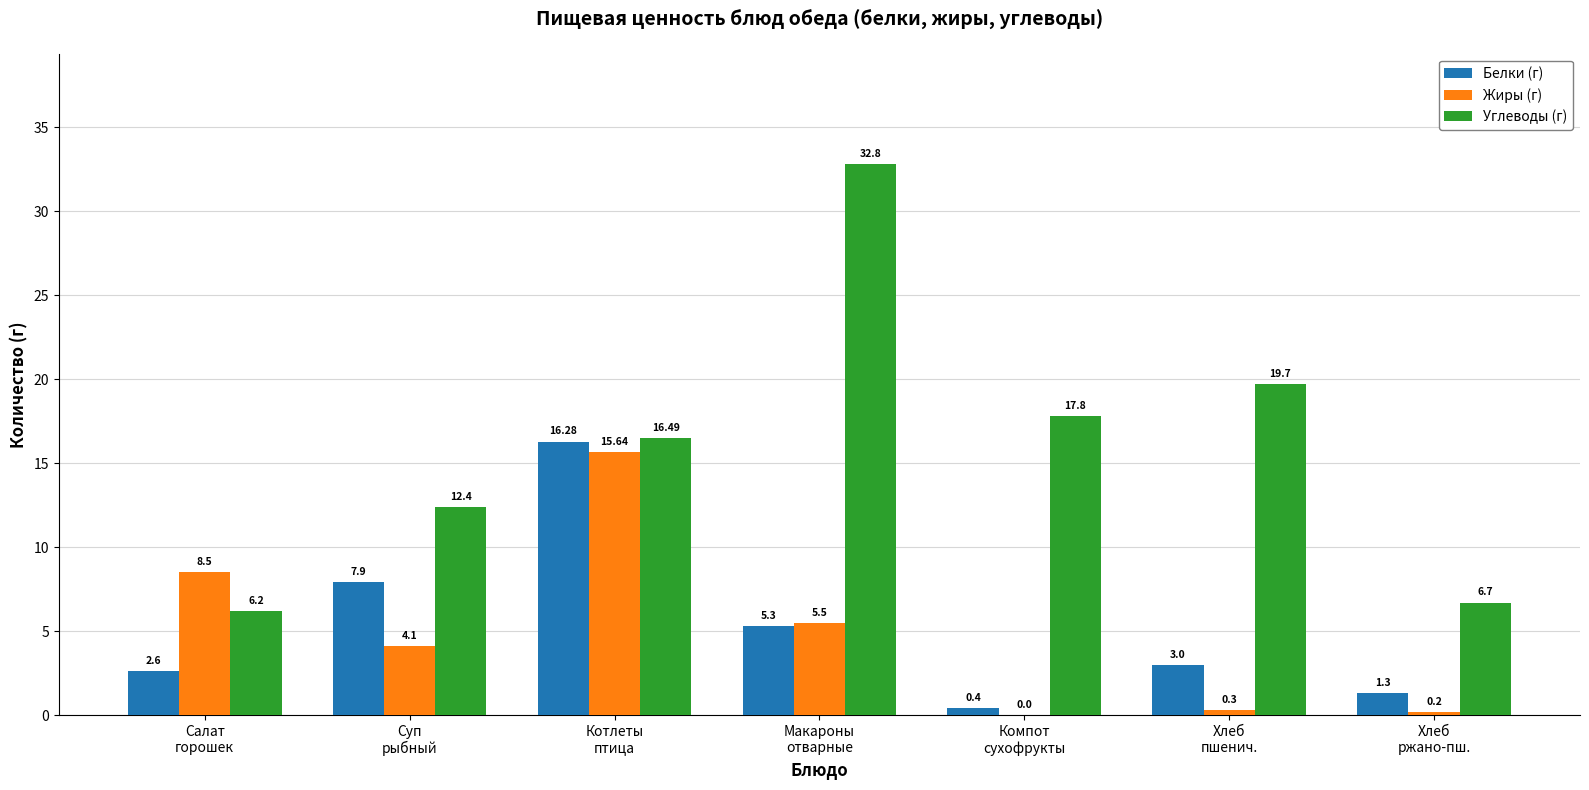

How many data points in Углеводы (г) are above 16?

4